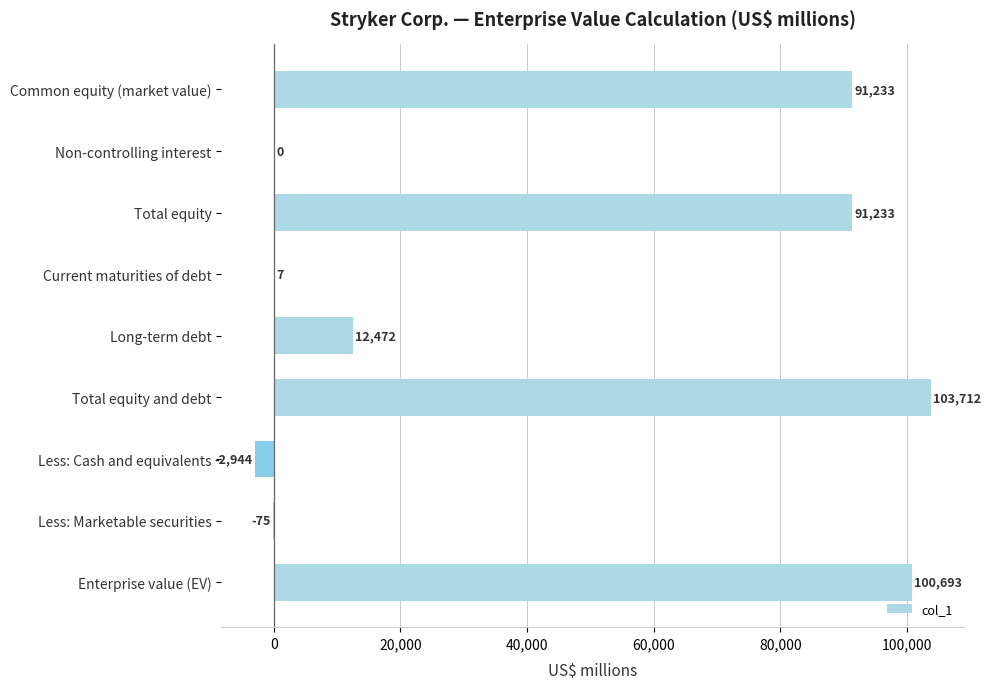

What is the sum of all values?

396331